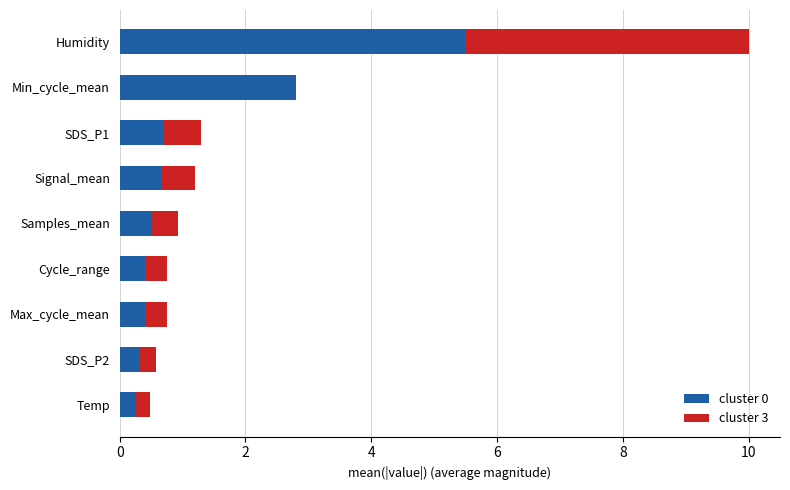

True or false: cluster 0 has a value of 1.4 at Humidity.

False